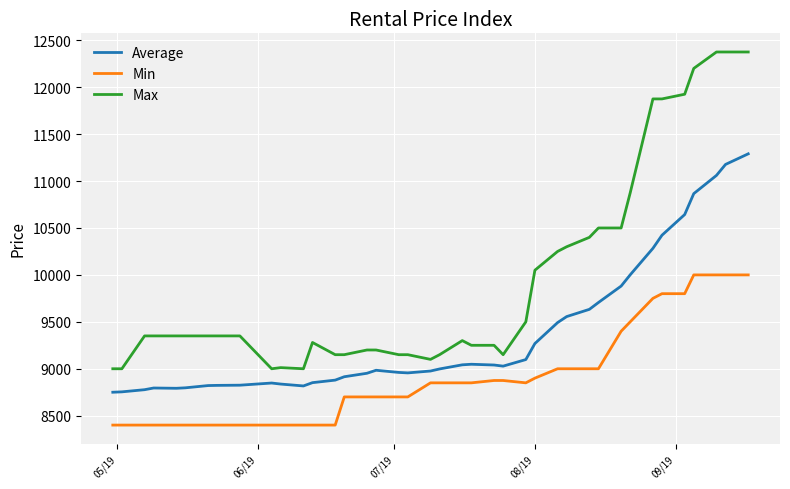

Rank the series by their average value, from highest to lowest.

Max, Average, Min